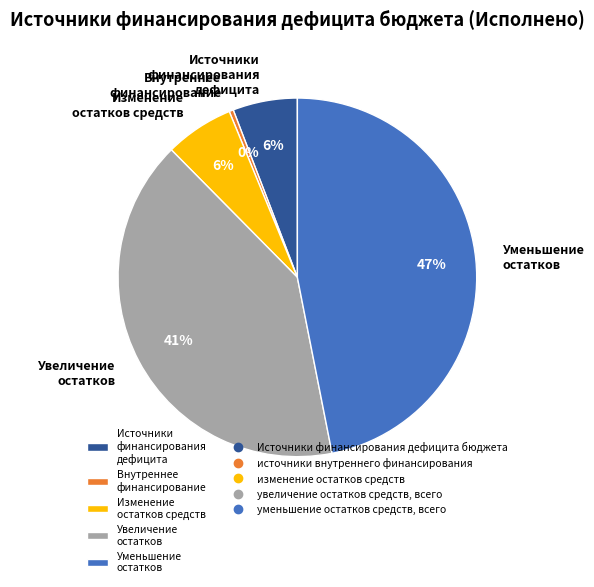

To the nearest percent, what is the average slice percentage?

20%